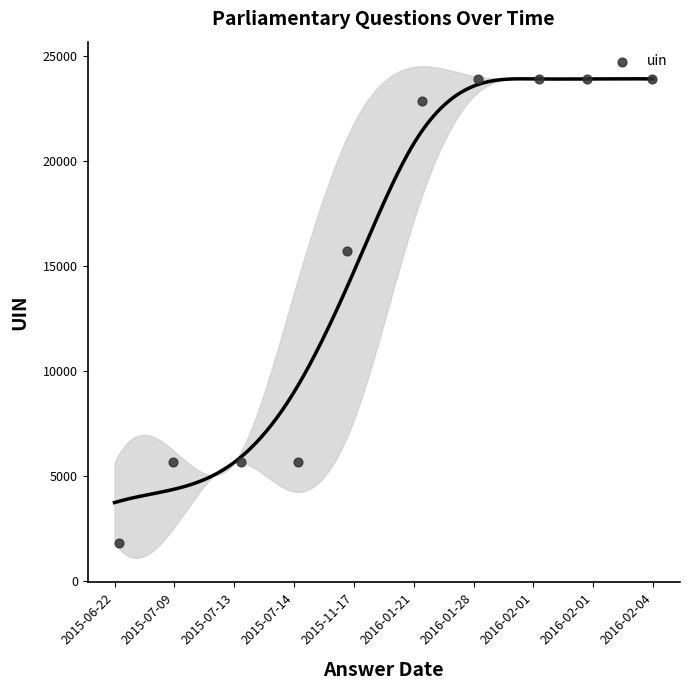

What Y value in the scatter plot is closest to 12867?

15697